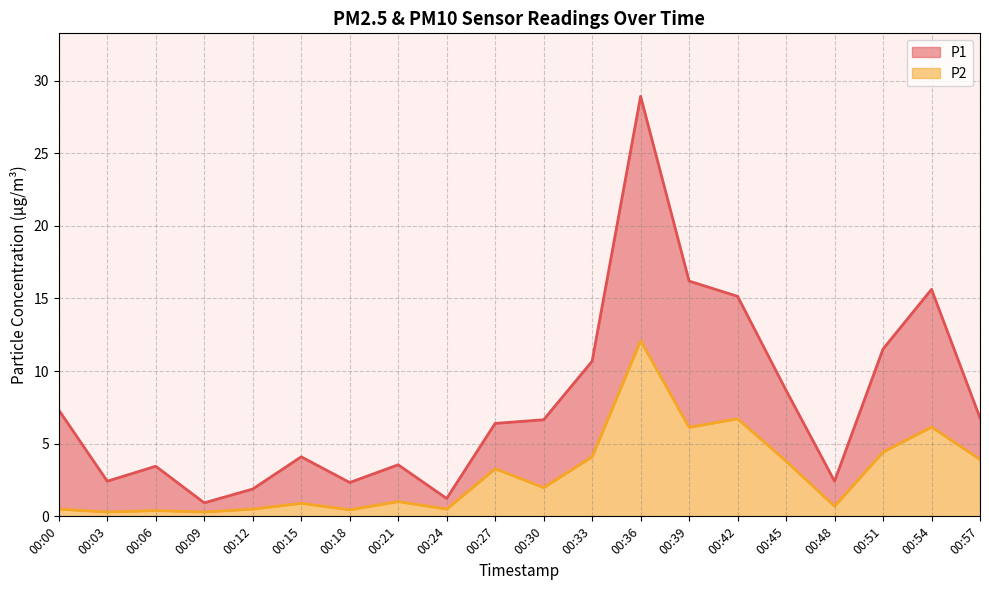

Rank the series by their average value, from lowest to highest.

P2, P1